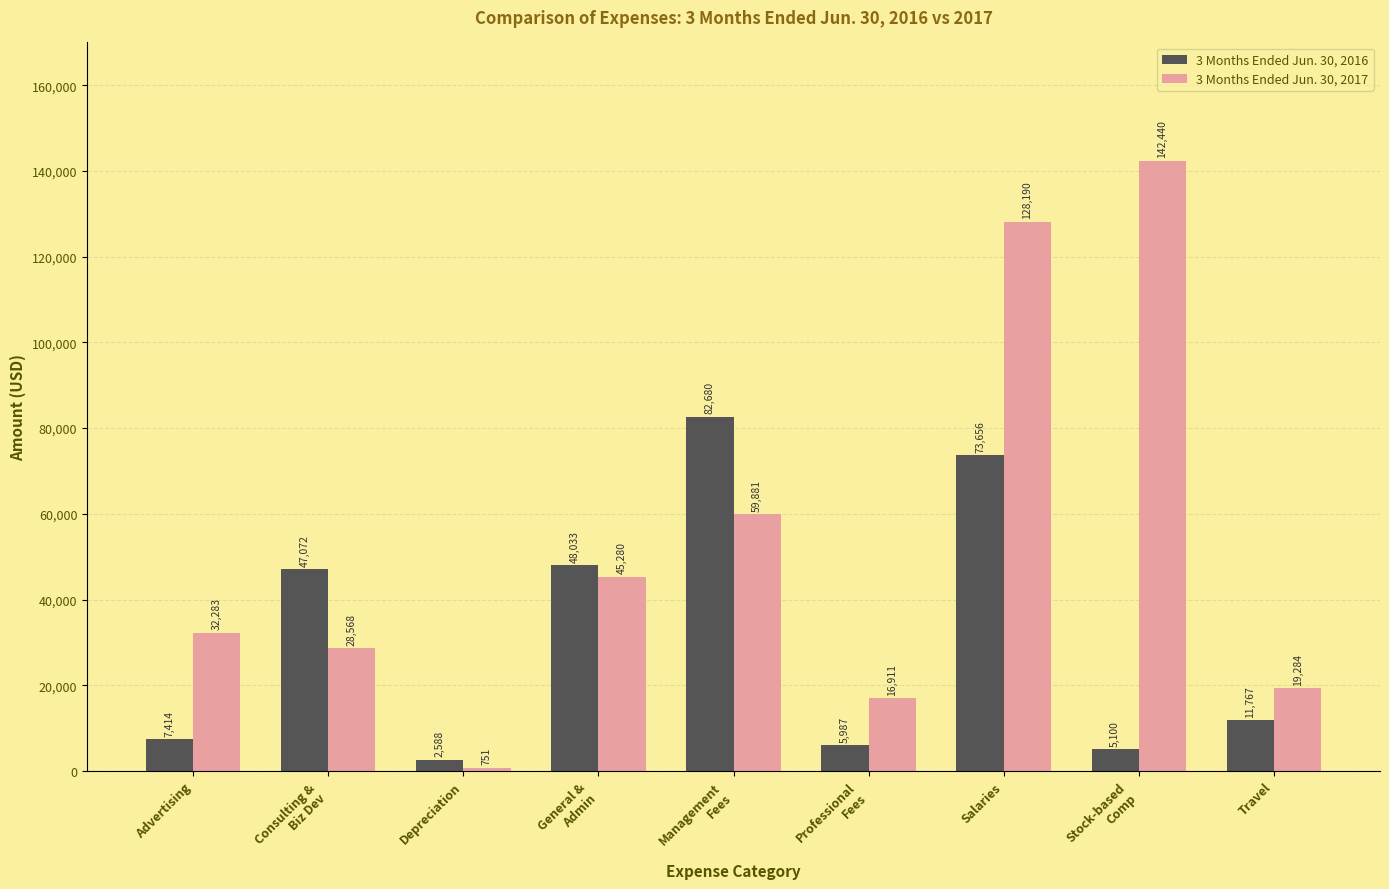

Between Consulting &
Biz Dev and Salaries, which series saw the biggest shift?

3 Months Ended Jun. 30, 2017